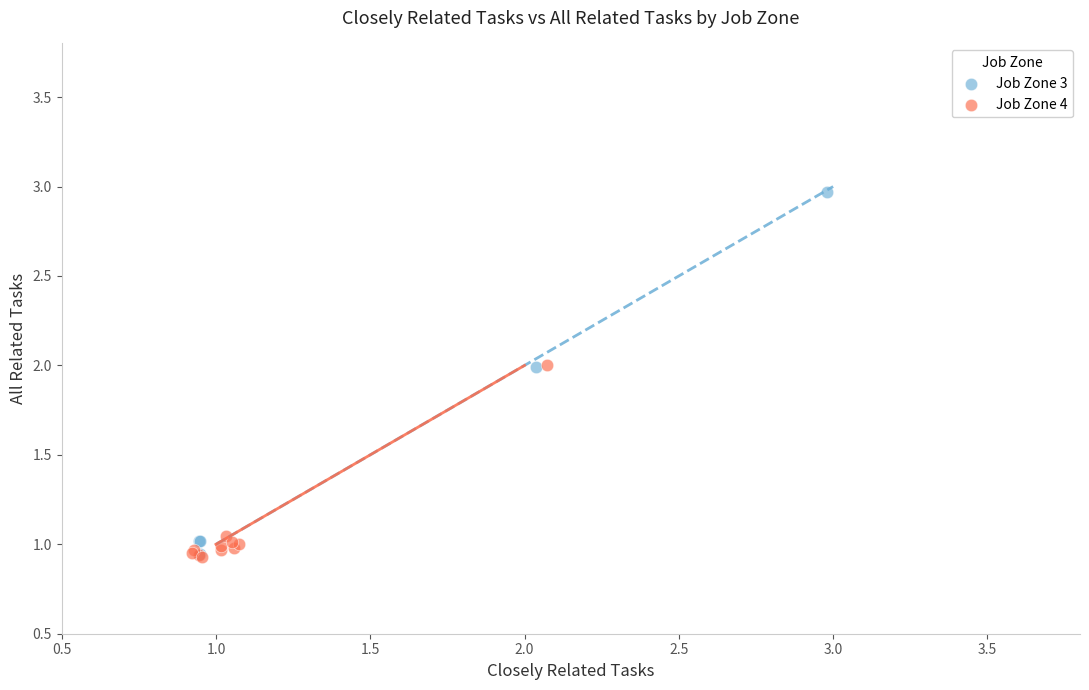

What are all the series names shown in the legend?

Job Zone 3, Job Zone 4